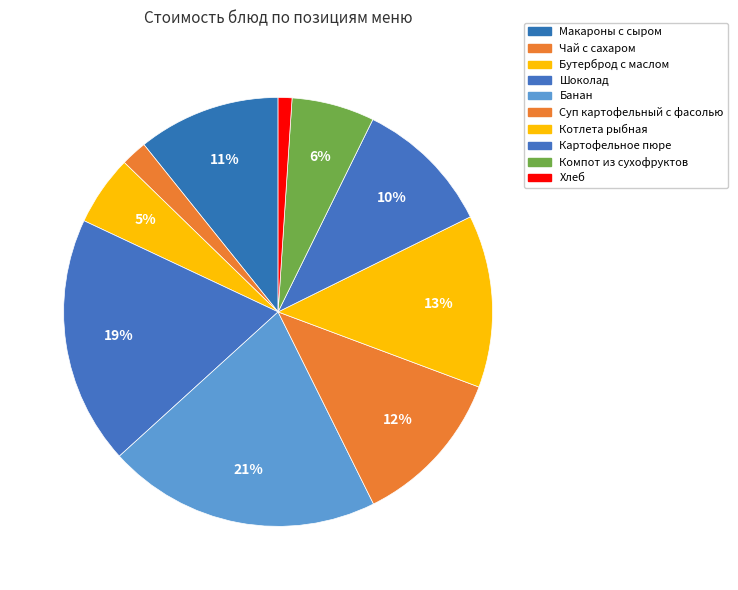

Do Шоколад and Котлета рыбная together represent more than half of the pie?

No